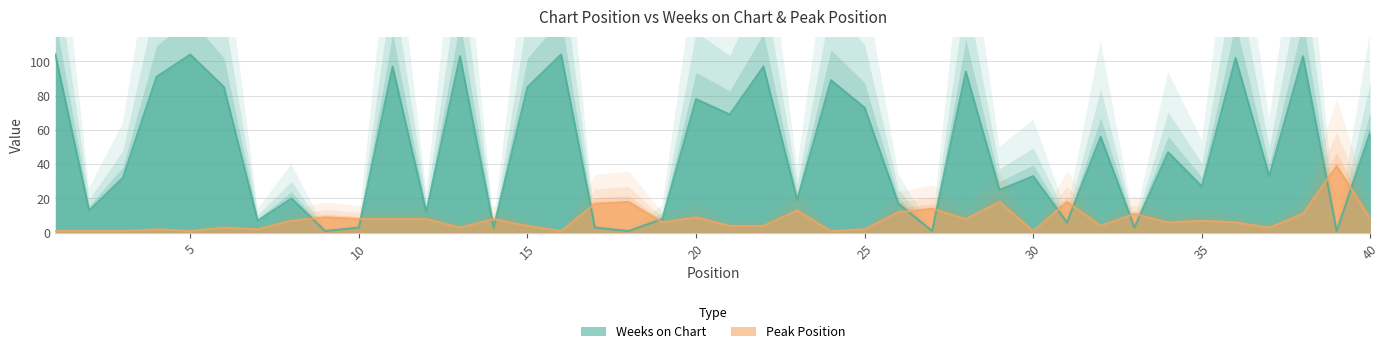

Which category has the highest value in the Weeks on Chart series?

1